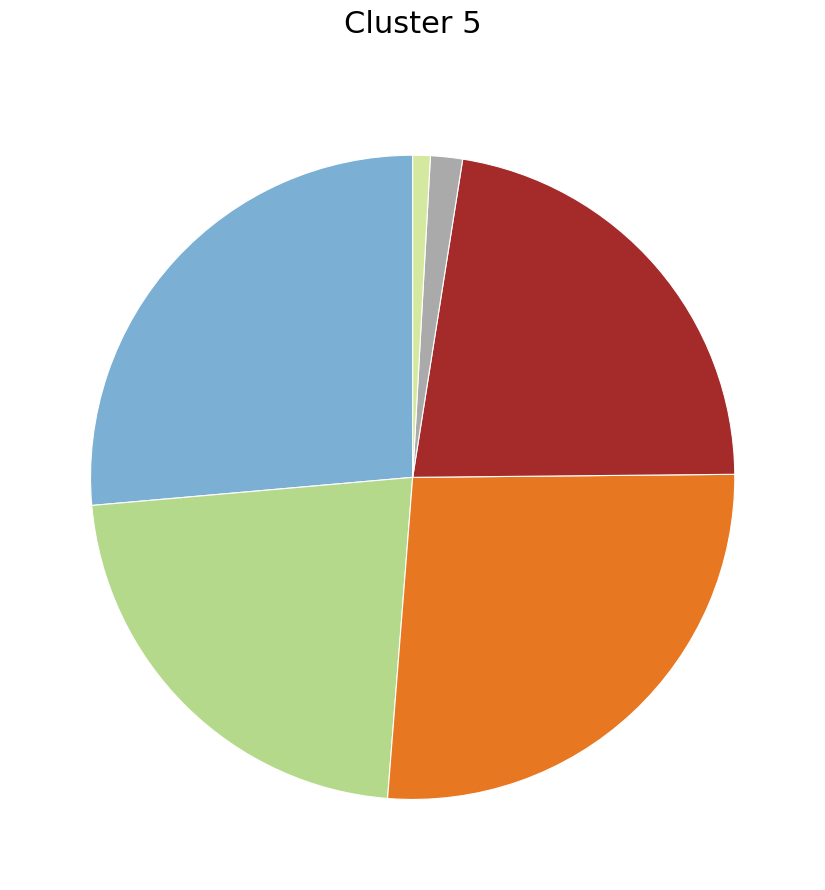

Is there any slice that represents more than half of the pie?

No